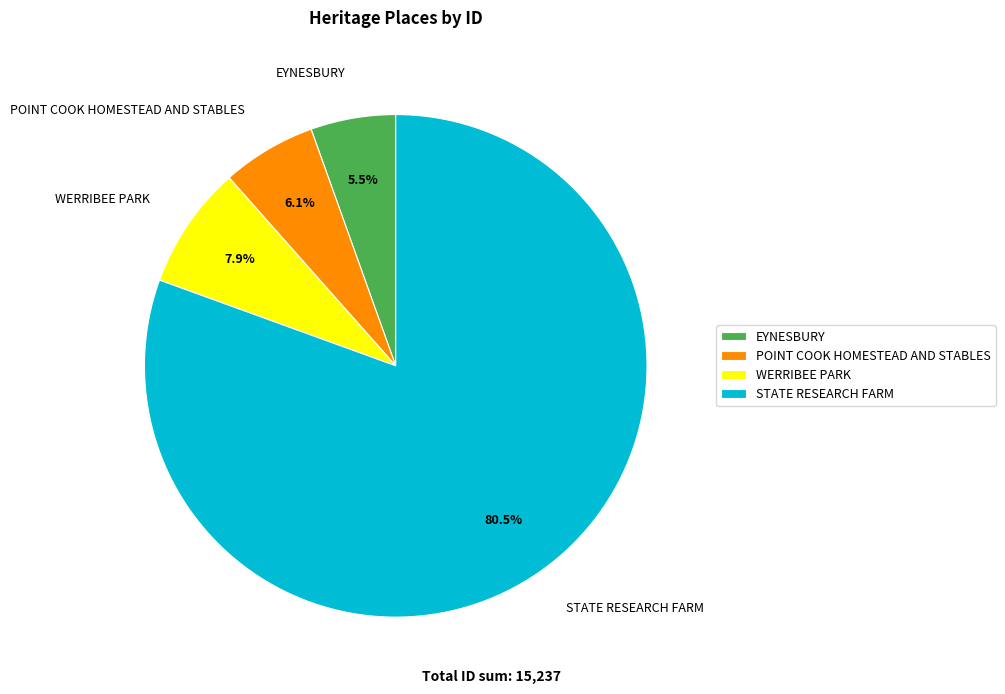

Count the number of slices in the pie.

4